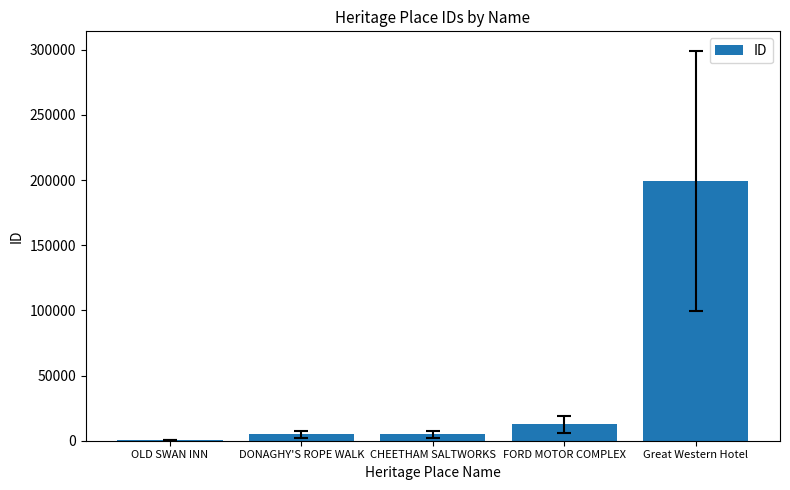

What is the greatest value displayed?

199436